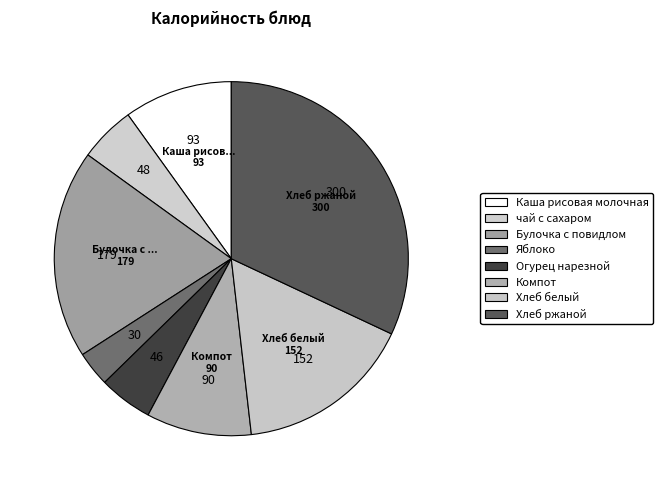

Is чай с сахаром the majority of the pie?

No